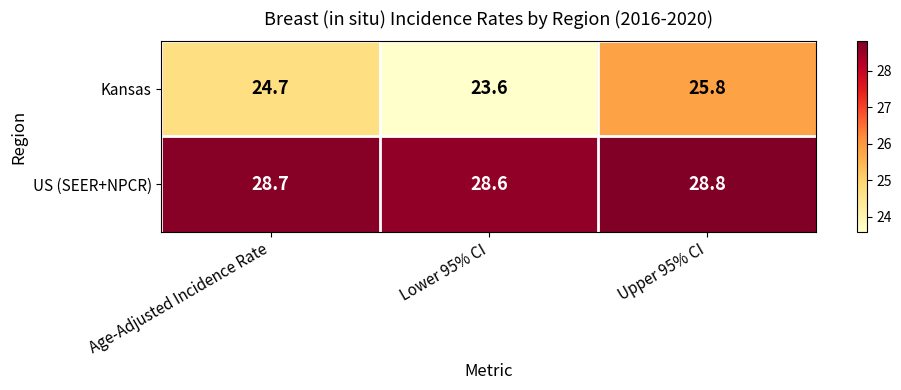

True or false: US (SEER+NPCR) has a value of 43.8 at Lower 95% CI.

False